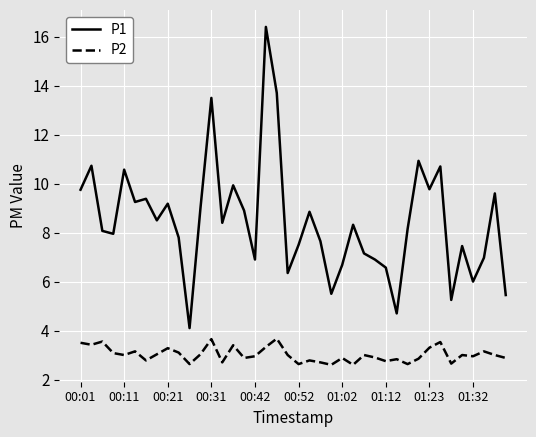

What is the lowest value of the P1 series?

4.1